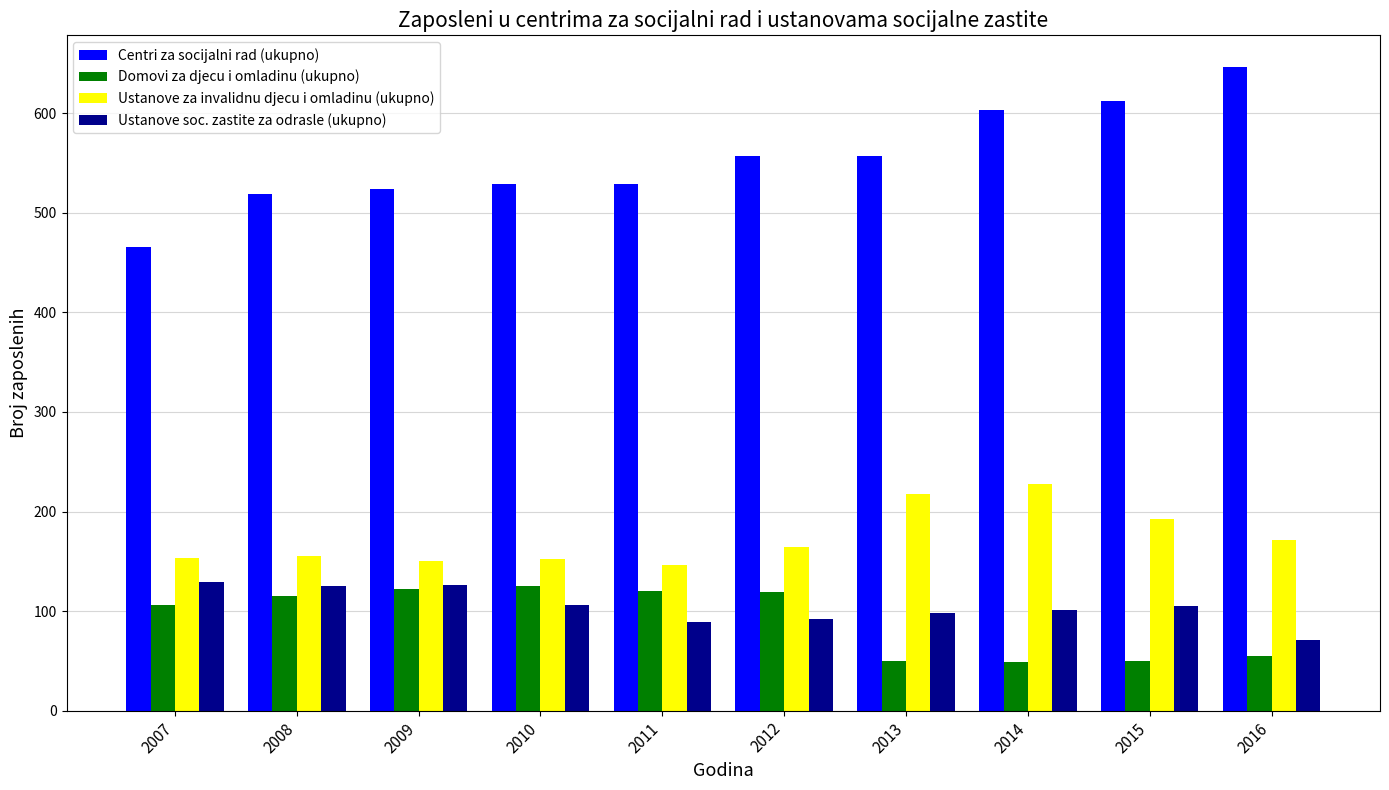

The value of Ustanove soc. zastite za odrasle (ukupno) at 2010 is 106. True or false?

True